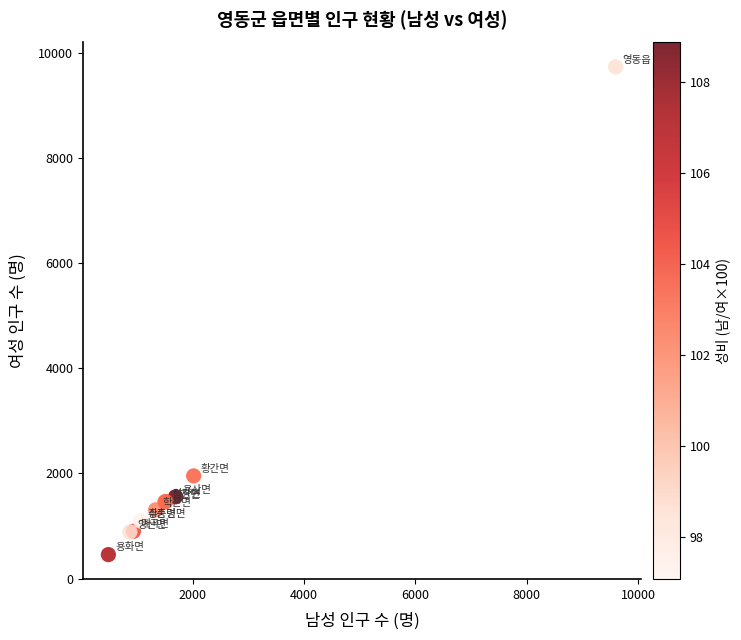

What Y value in the scatter plot is closest to 5096?

1953